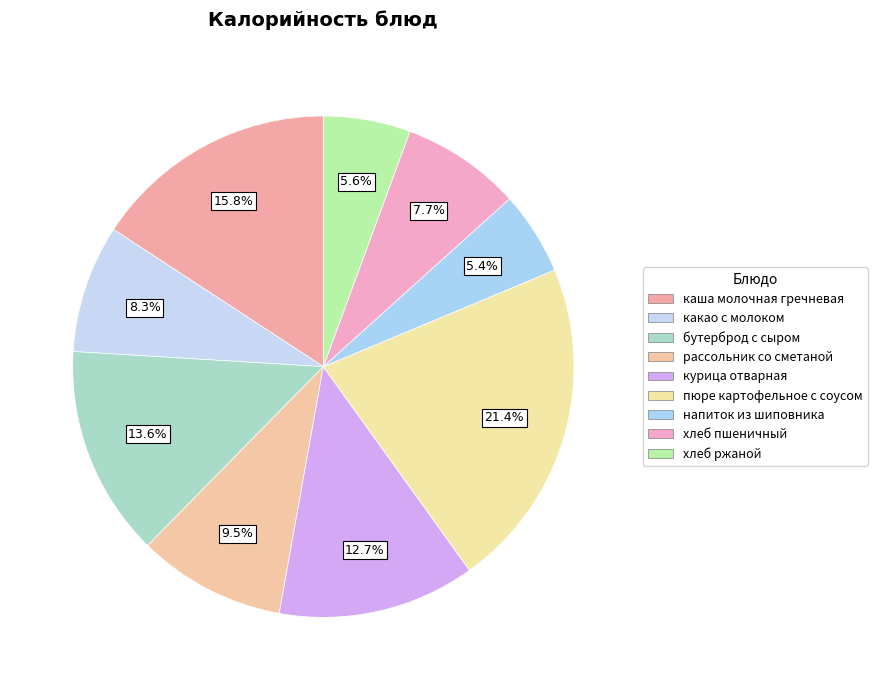

To the nearest percent, what is the difference between the largest and smallest slice percentages?

16%